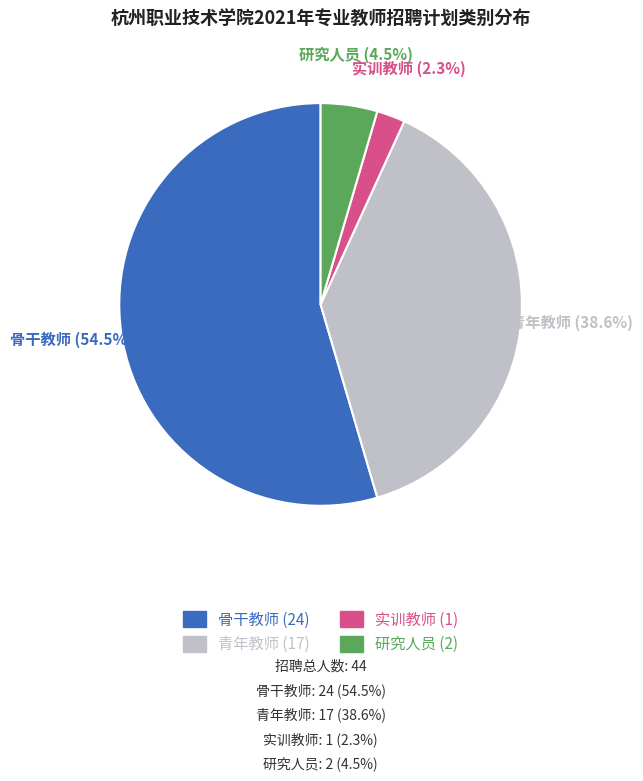

Is 青年教师 the majority of the pie?

No